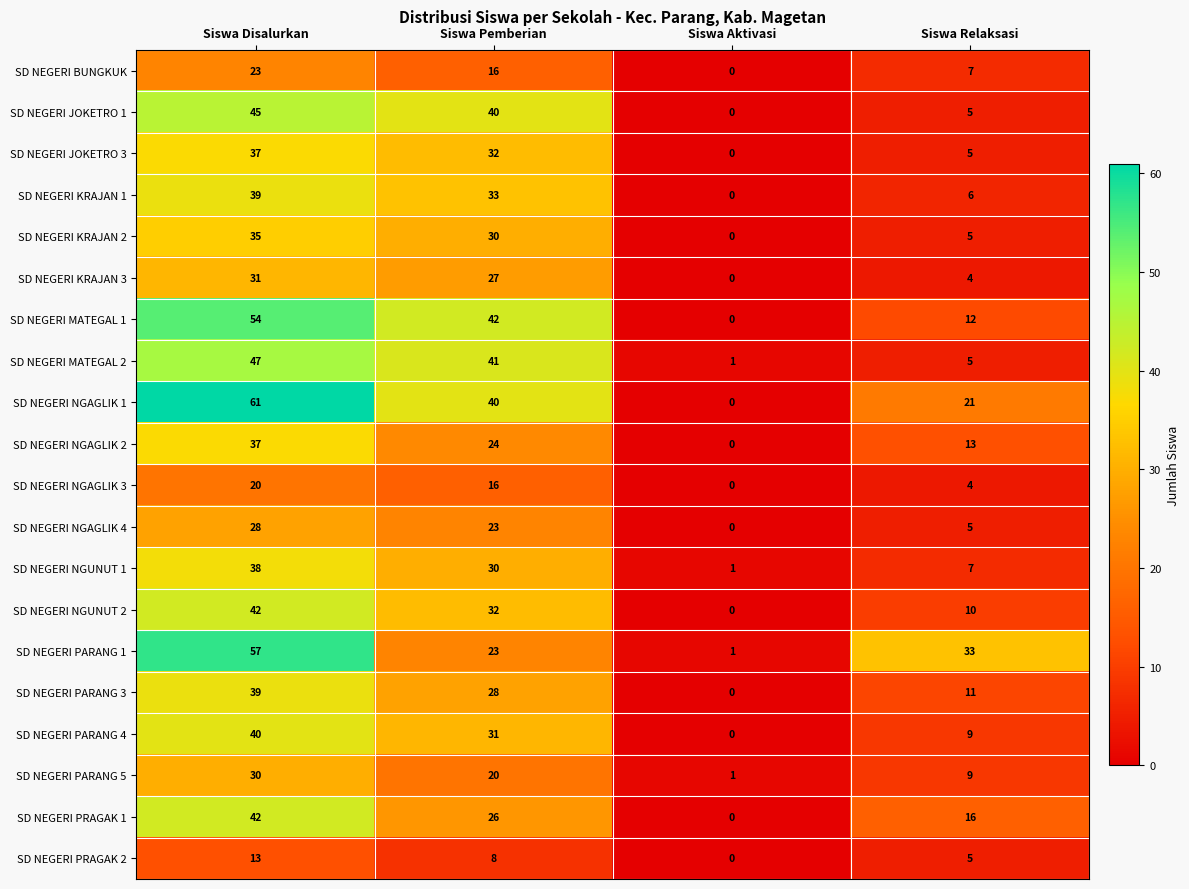

List the labels in order of SD NEGERI KRAJAN 3 value, smallest first.

Siswa Aktivasi, Siswa Relaksasi, Siswa Pemberian, Siswa Disalurkan